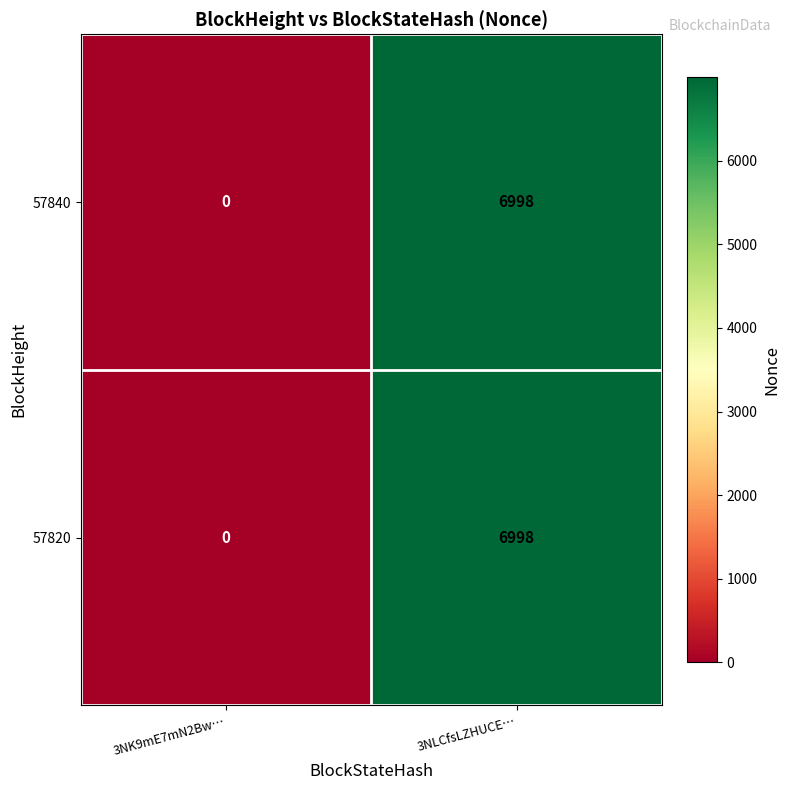

What is the total value across all series at 3NLCfsLZHUCE…?

13996